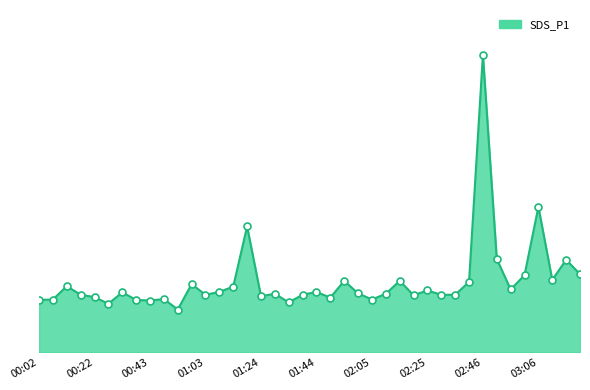

What is the average value?

5.0